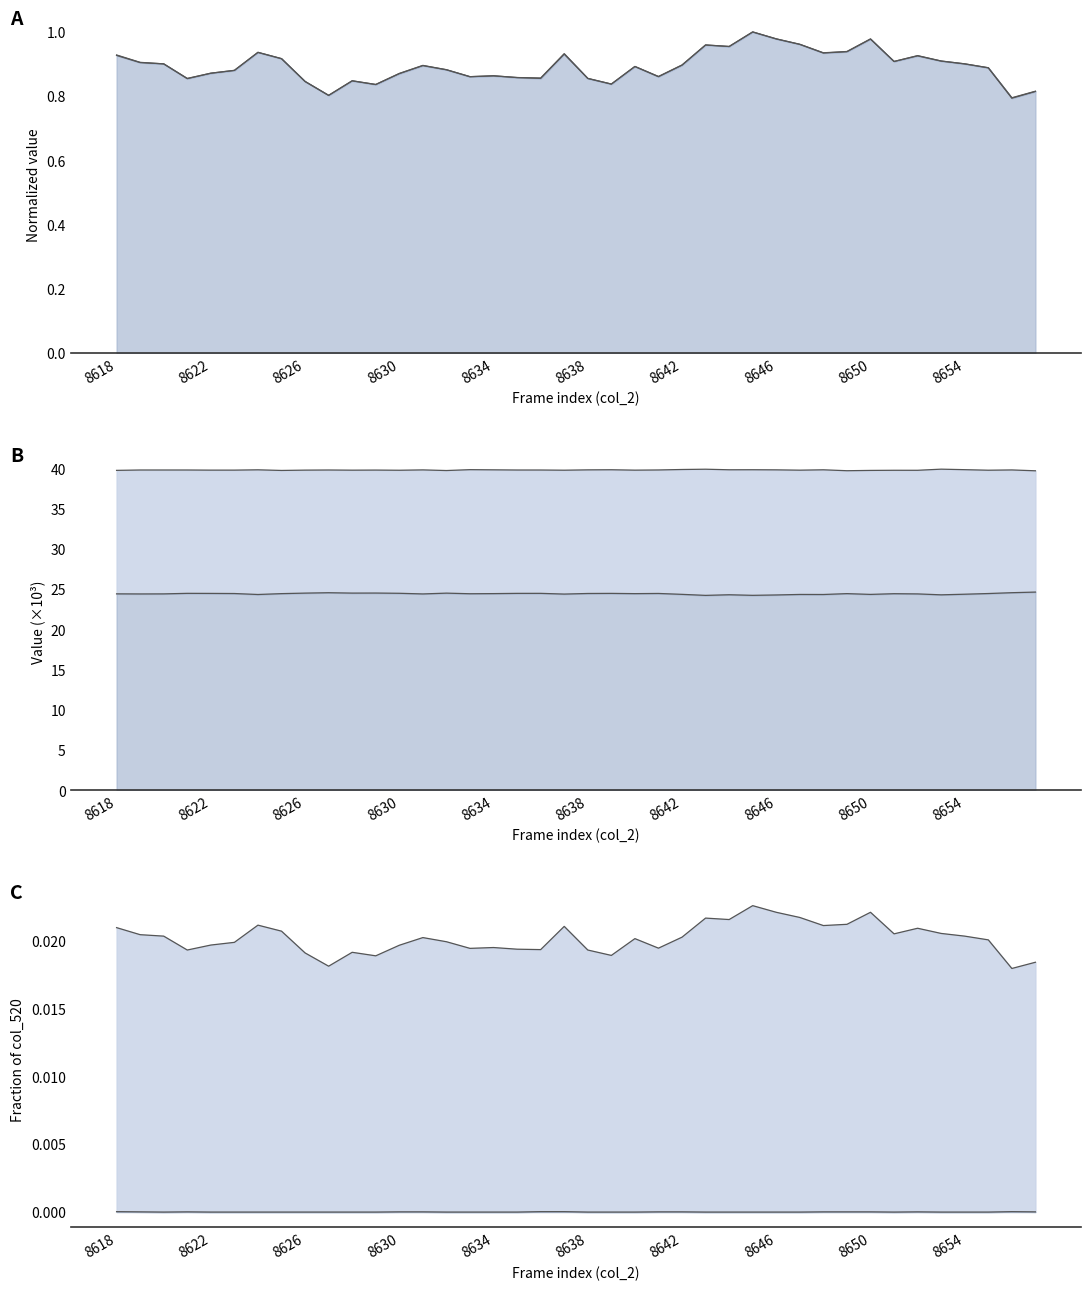

What is the sum of all col_518 values?

976.6